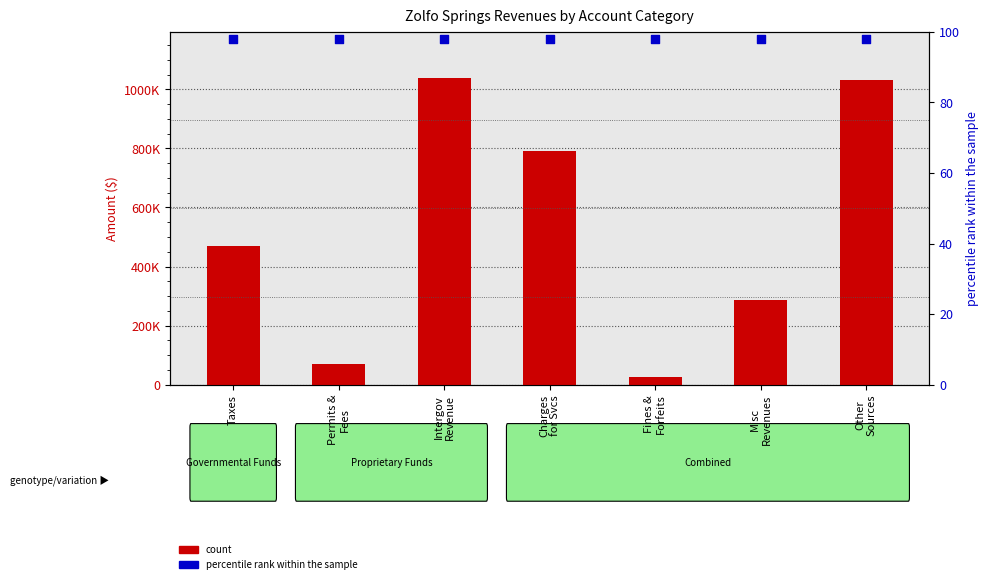

What is the total value across all series at Charges
for Svcs?

792631